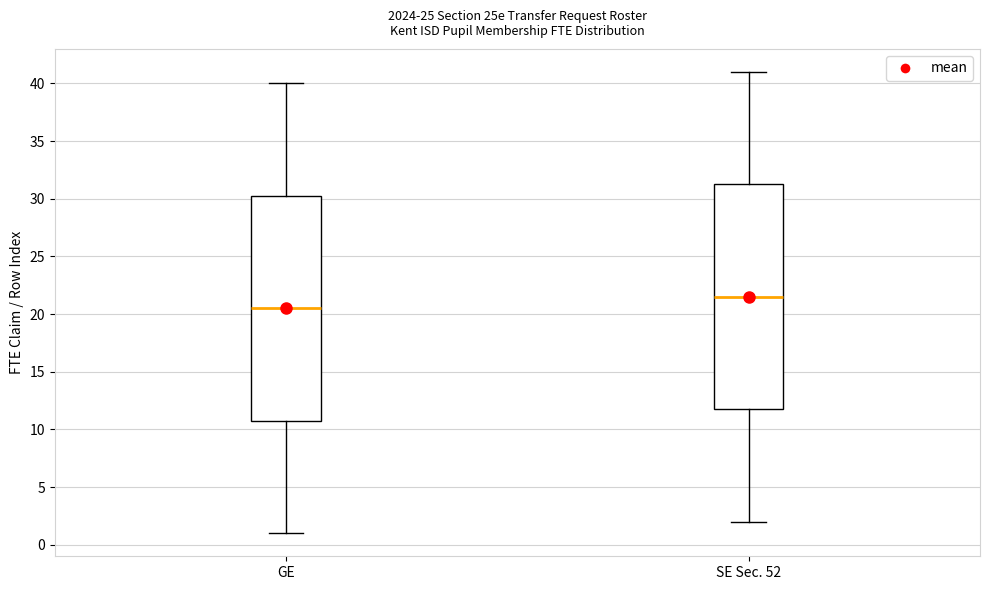

Which box has the highest median line?

SE Sec. 52